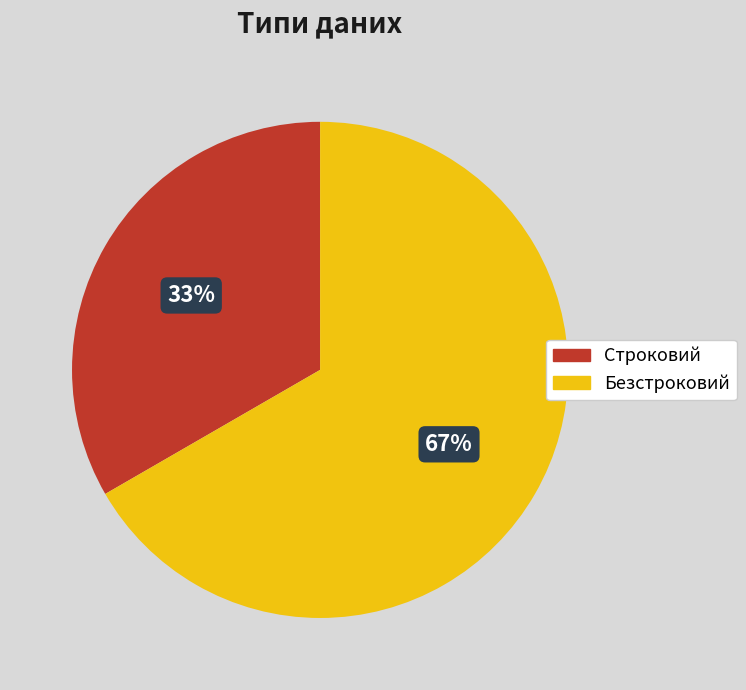

True or false: Строковий accounts for 33% of the total.

True